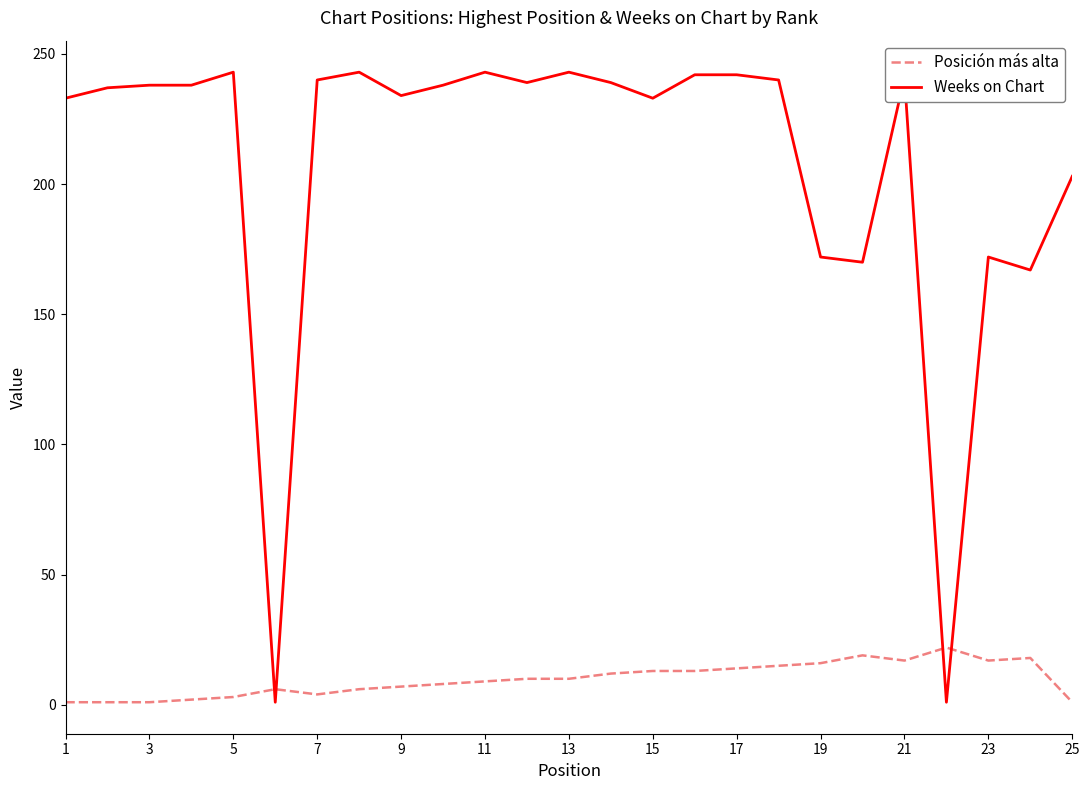

What is the maximum value for Weeks on Chart?

243